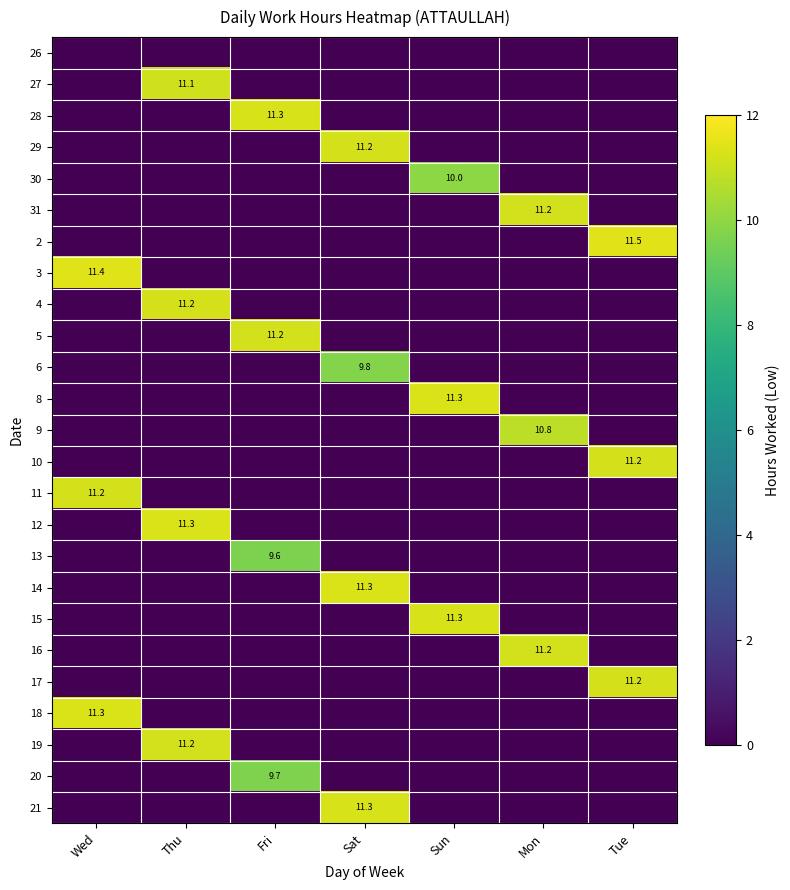

The 3 series shows 0.0 at Tue. True or false?

True